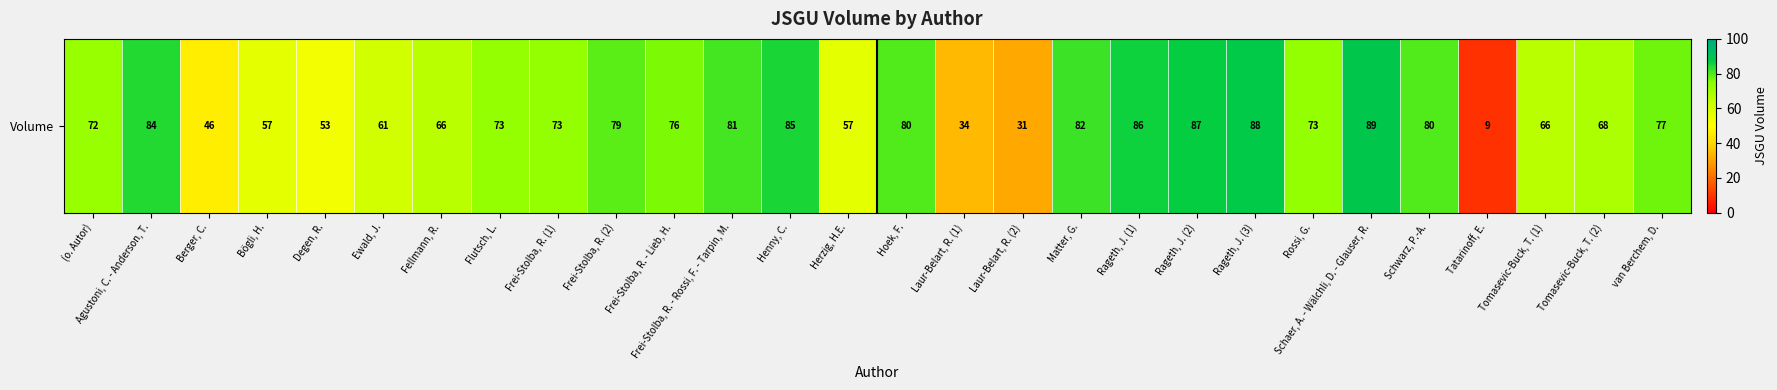

Reading left to right, extract all data points from this chart.

72	84	46	57	53	61	66	73	73	79	76	81	85	57	80	34	31	82	86	87	88	73	89	80	9	66	68	77